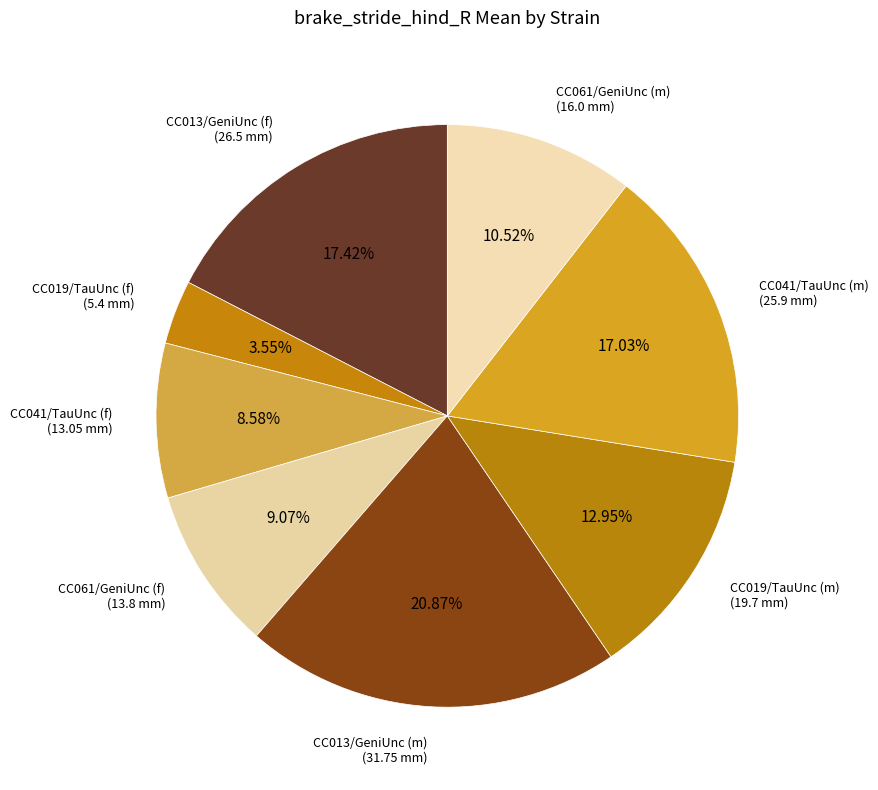

How many segments does this pie chart have?

8